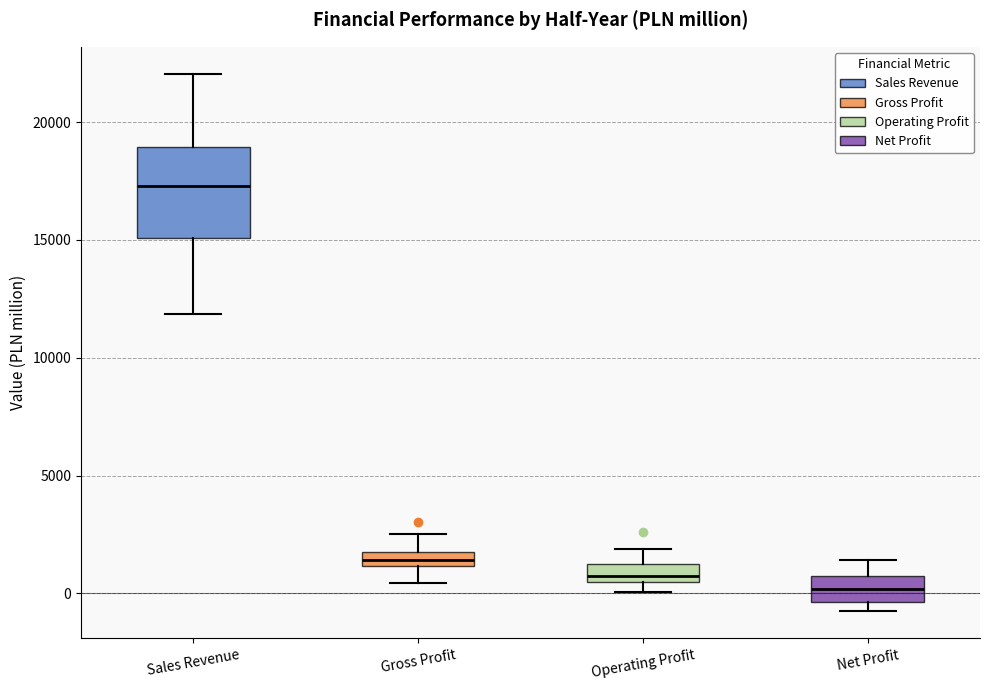

Which box is the tallest, from its lower edge to its upper edge?

Sales Revenue